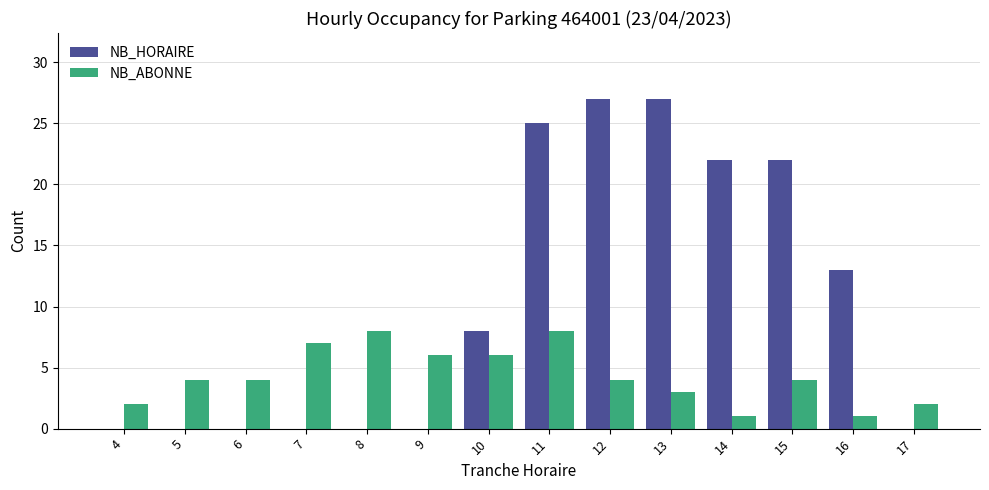

What is the maximum value shown in the chart?

27